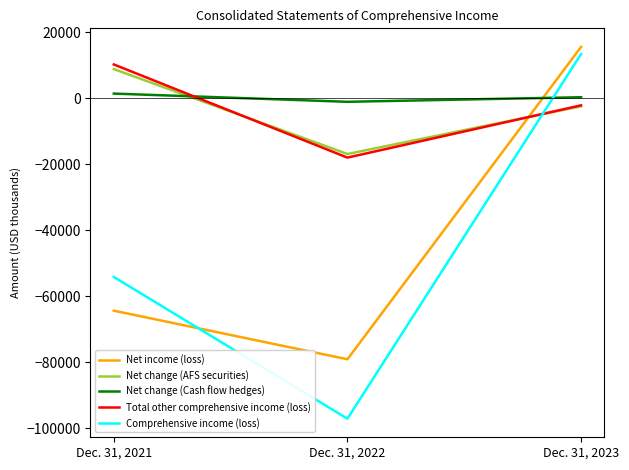

How many negative values does the Comprehensive income (loss) series have?

2